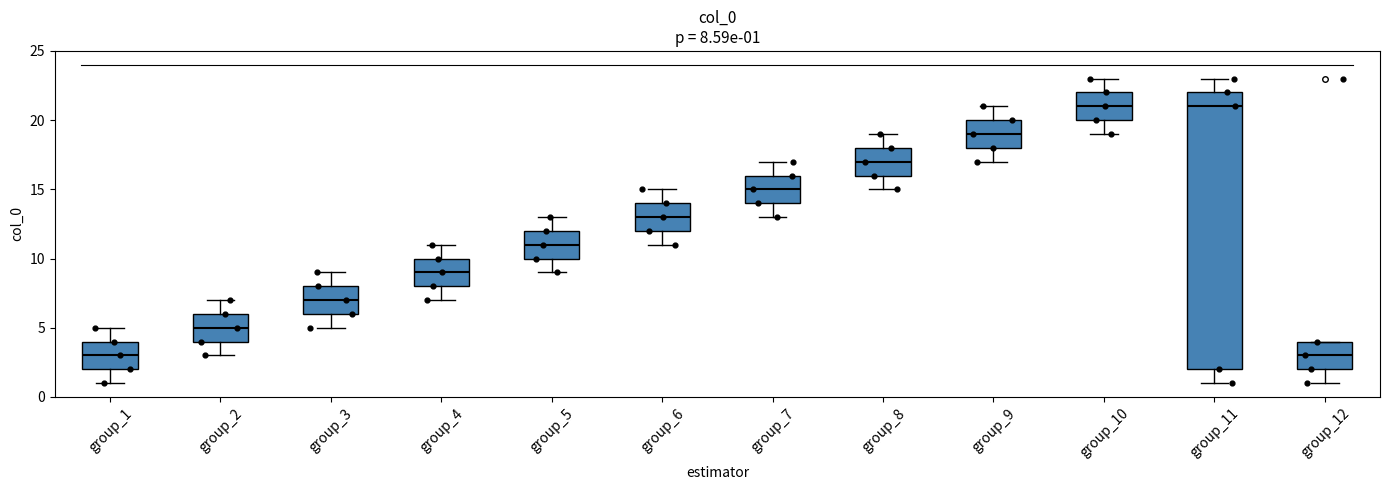

Which box is the tallest, from its lower edge to its upper edge?

group_11